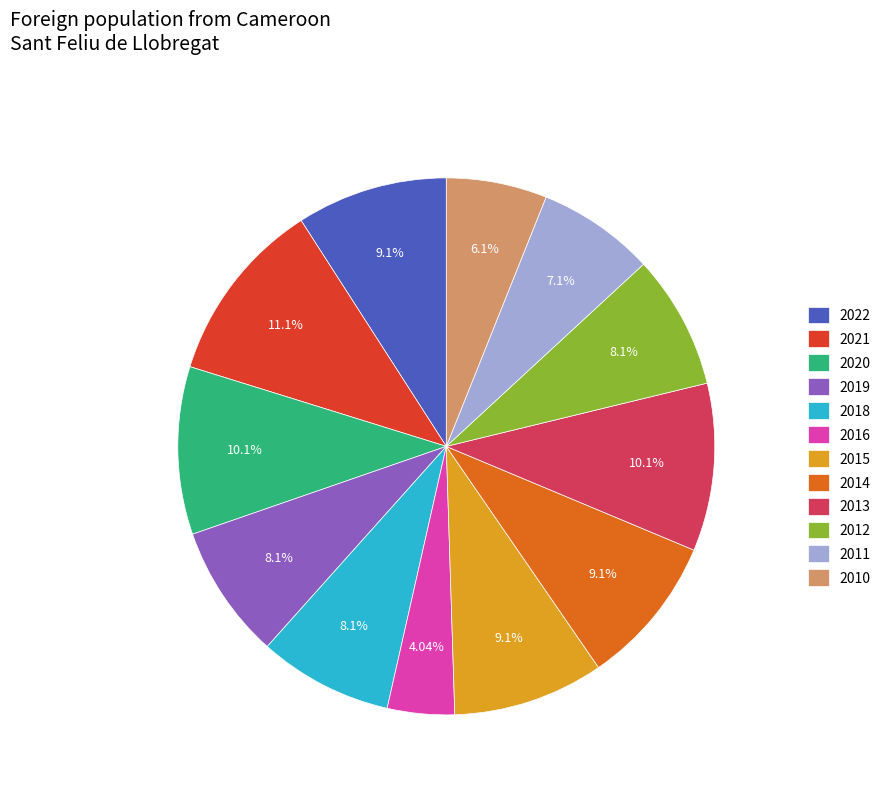

How many slices are in this pie chart?

12